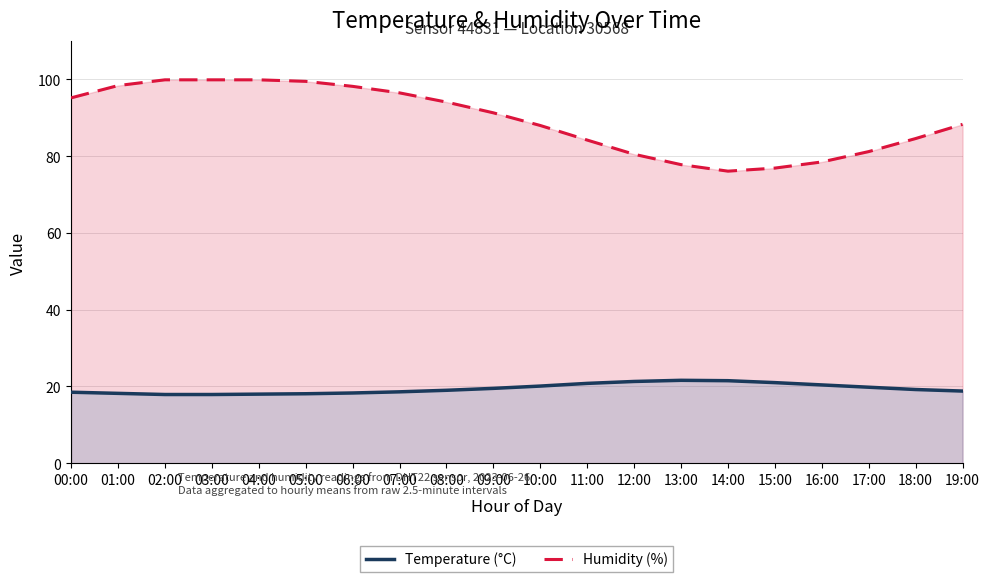

What is the spread (max minus min) of values at 15:00?

55.9